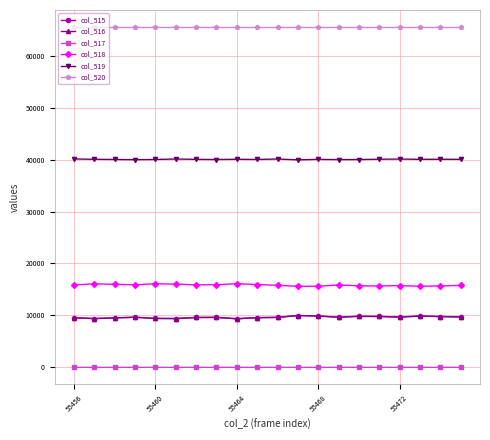

True or false: col_519 has more than 2 interior local peaks.

True